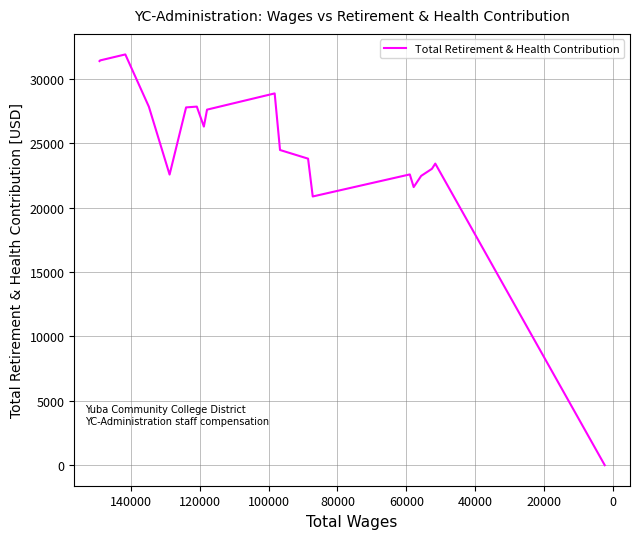

What is the difference between the maximum and minimum values?

31896.4